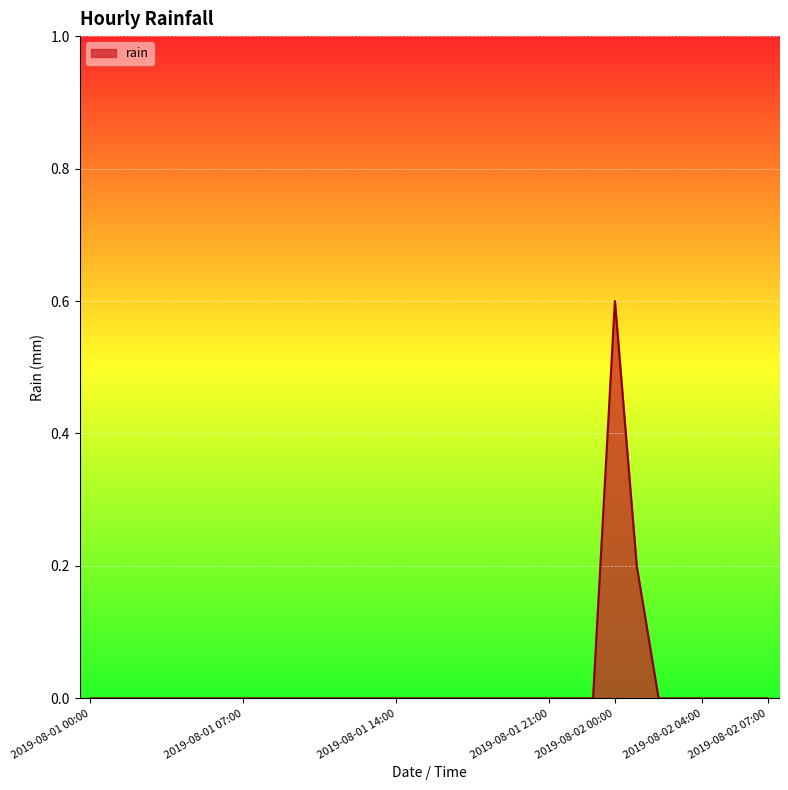

What is the greatest value displayed?

0.6